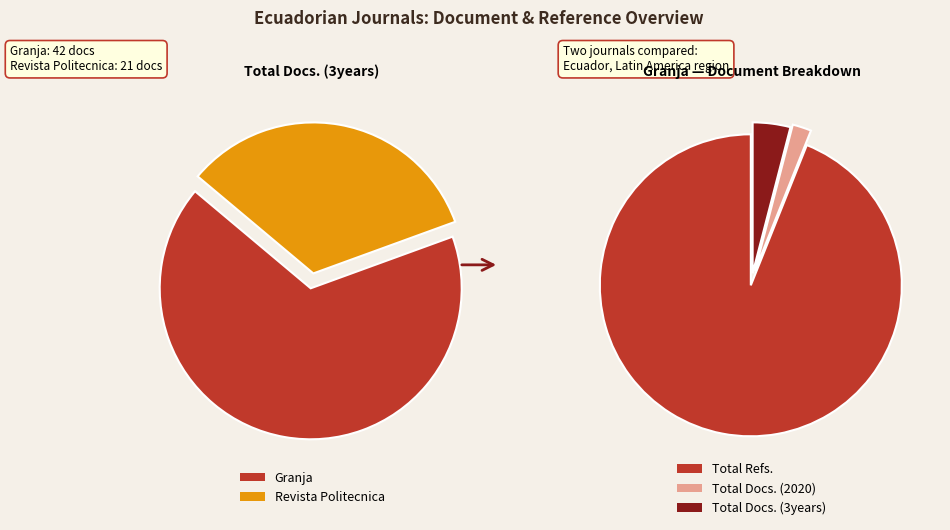

Which category accounts for the majority?

Granja